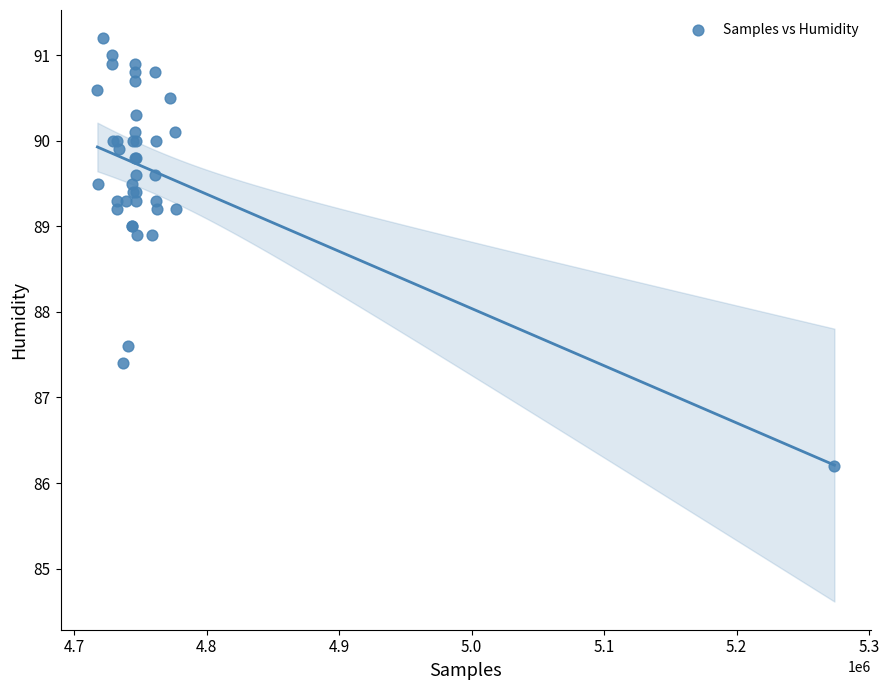

What Y value in the scatter plot is closest to 88?

87.6